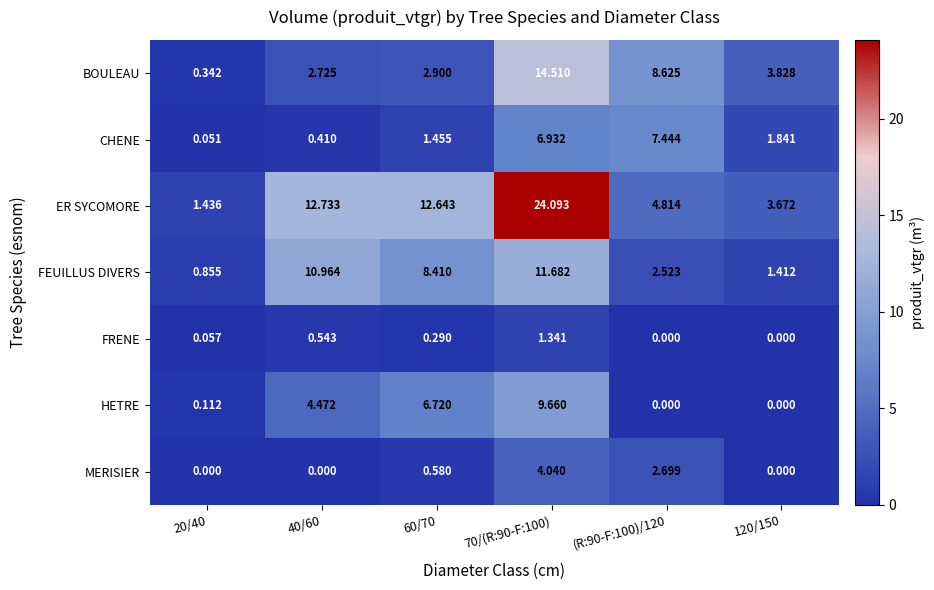

Rank the series by their maximum value, from highest to lowest.

ER SYCOMORE, BOULEAU, FEUILLUS DIVERS, HETRE, CHENE, MERISIER, FRENE